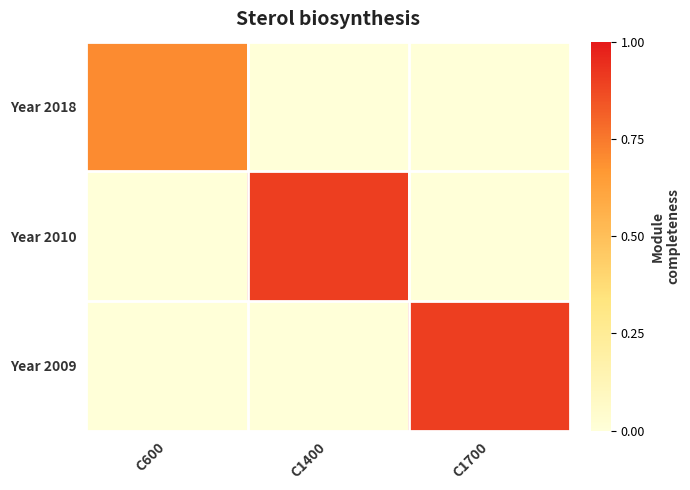

Rank the series at C600 from highest to lowest value.

Year 2018, Year 2010, Year 2009